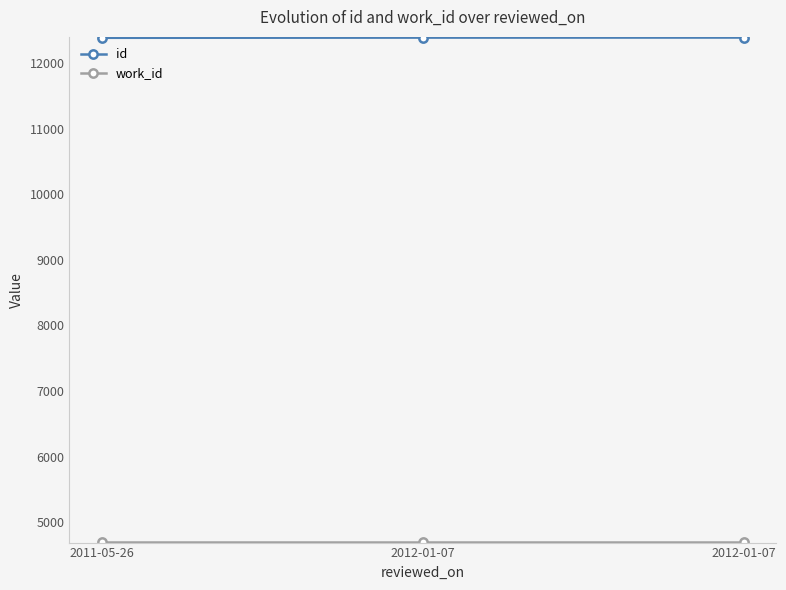

Does the chart have visible grid lines?

No